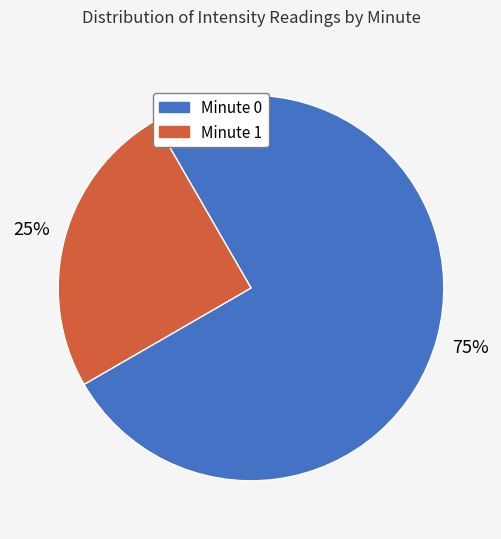

How many segments does this pie chart have?

2